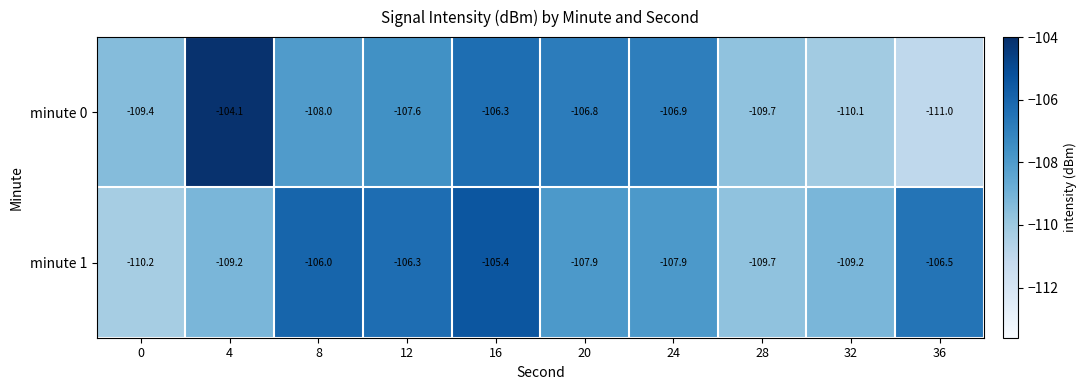

Reading right to left, what are all the values shown in this chart?

minute 0: -111.0	-110.1	-109.7	-106.9	-106.8	-106.3	-107.6	-108.0	-104.1	-109.4
minute 1: -106.5	-109.2	-109.7	-107.9	-107.9	-105.4	-106.3	-106.0	-109.2	-110.2